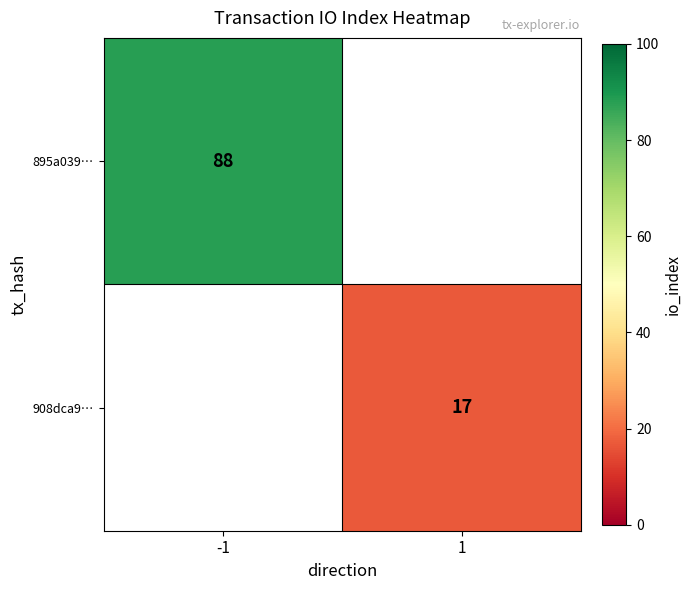

Which has a higher value, 1 or -1?

-1